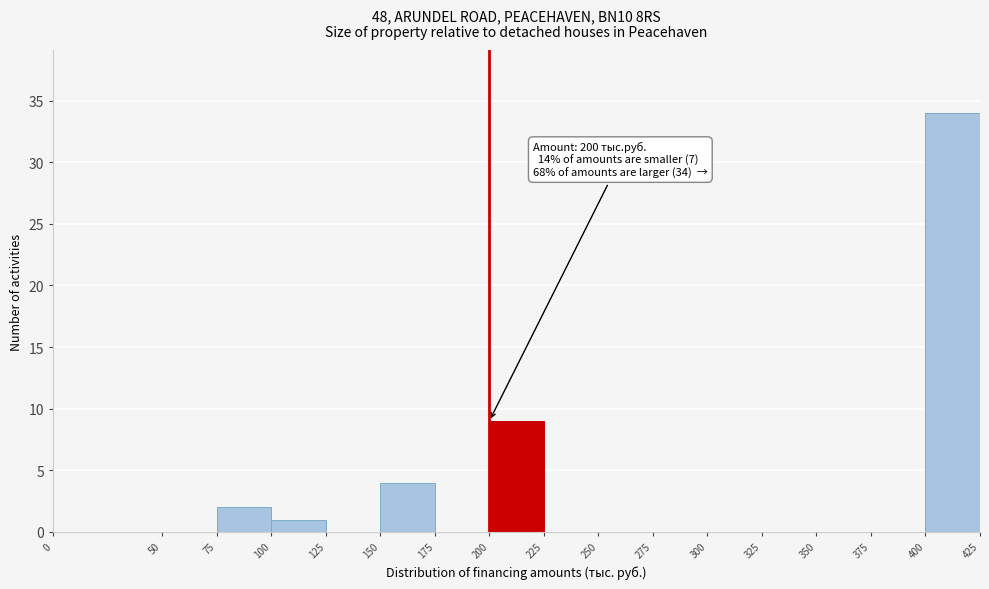

Over which range of the x-axis is the bar tallest?

400 to 425